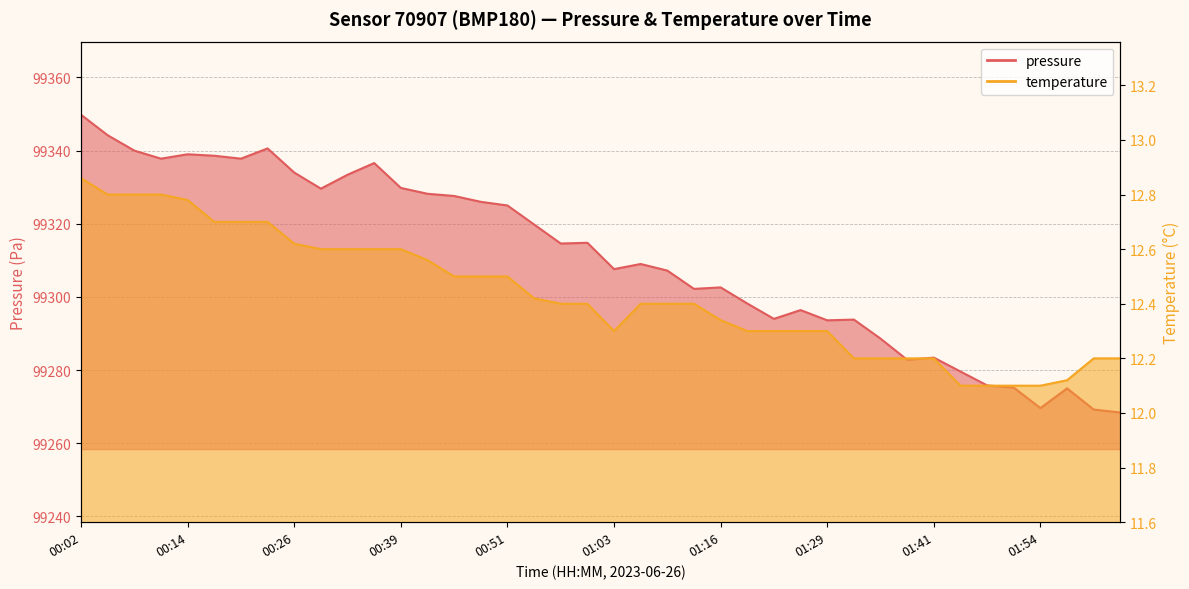

What is the difference between the maximum and minimum values in the pressure series?

81.4